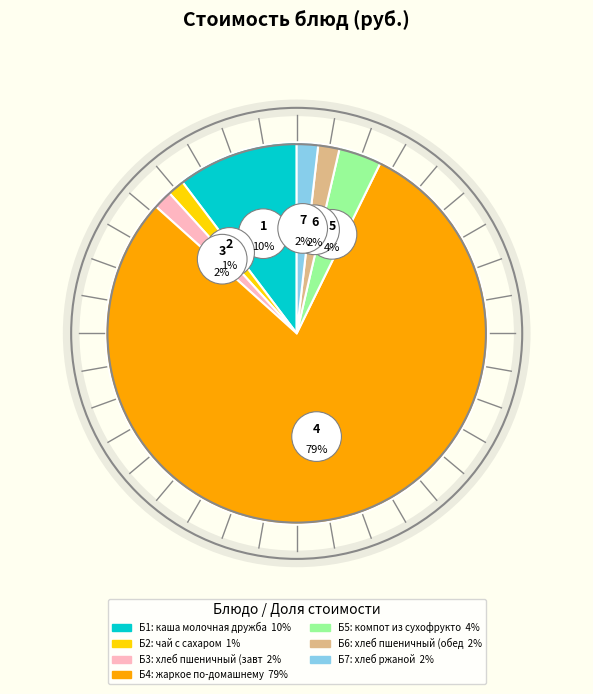

Approximately how many times larger is the value at жаркое по-домашнему compared to компот из сухофруктов?

21.8